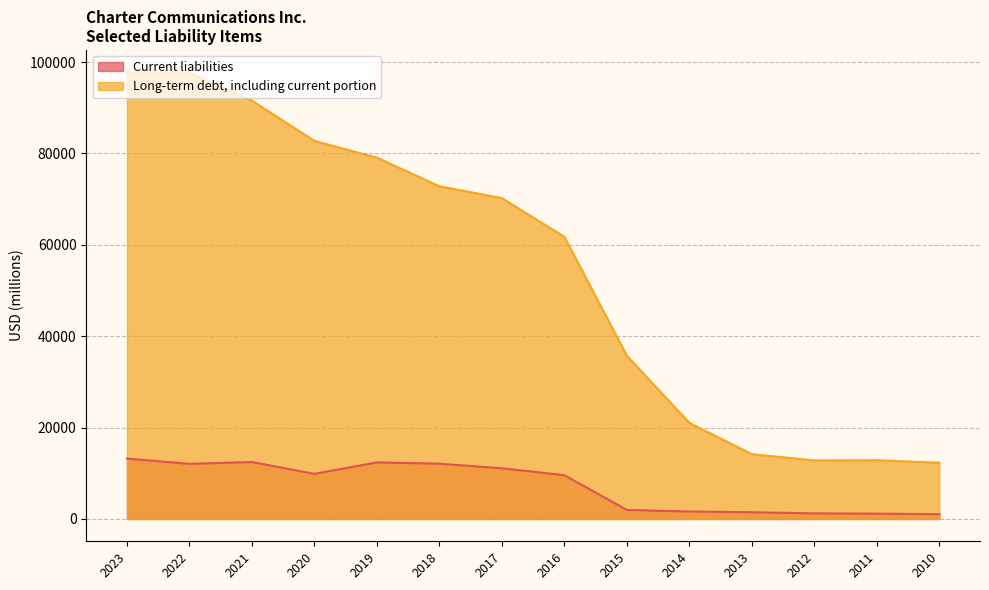

What is the value of the Long-term debt, including current portion point at the 11th from the left?

14181